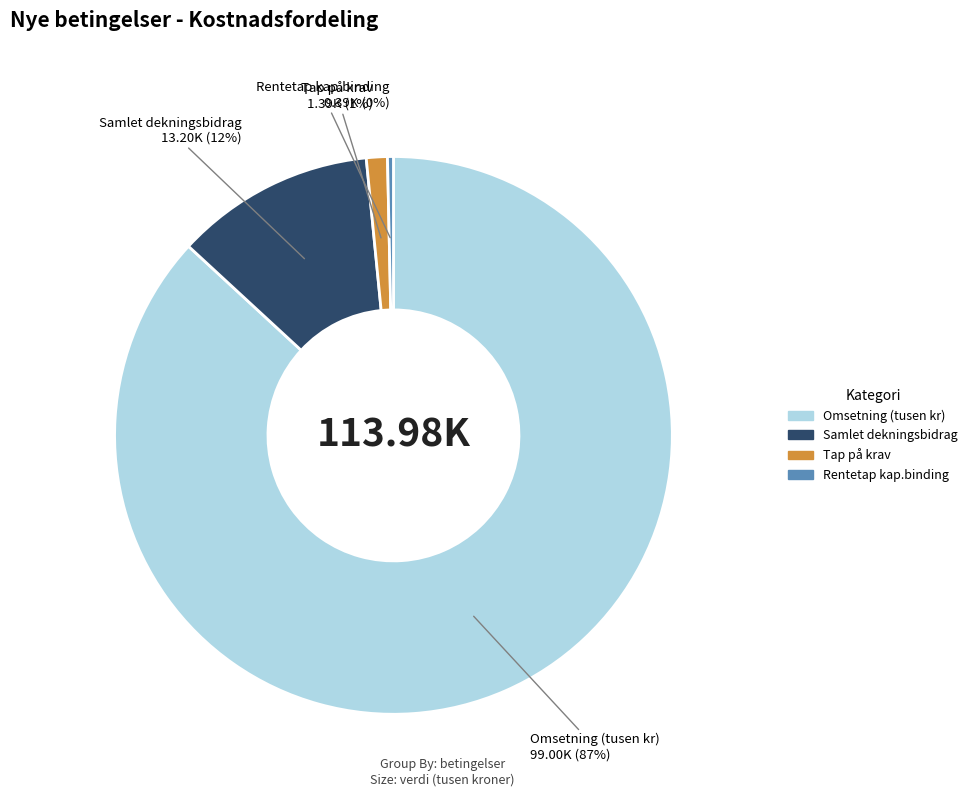

Does any single category account for the majority?

Yes